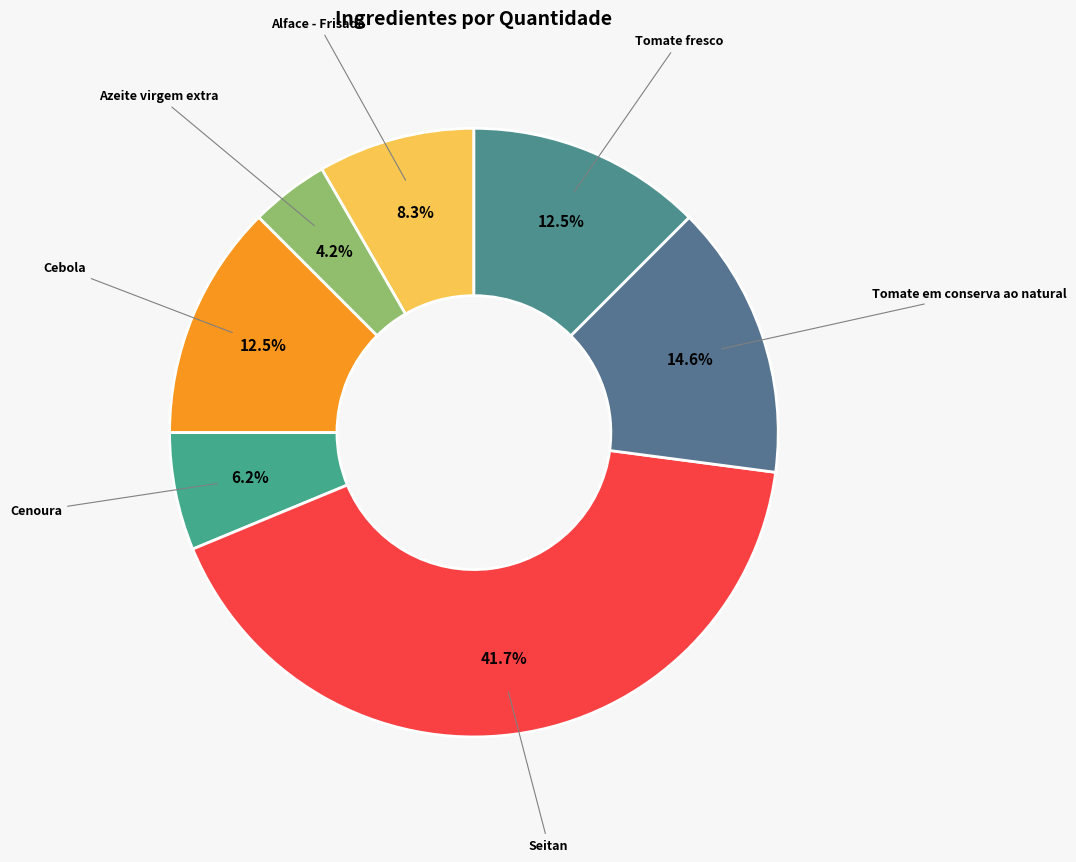

Which category has the biggest portion of the pie?

Seitan